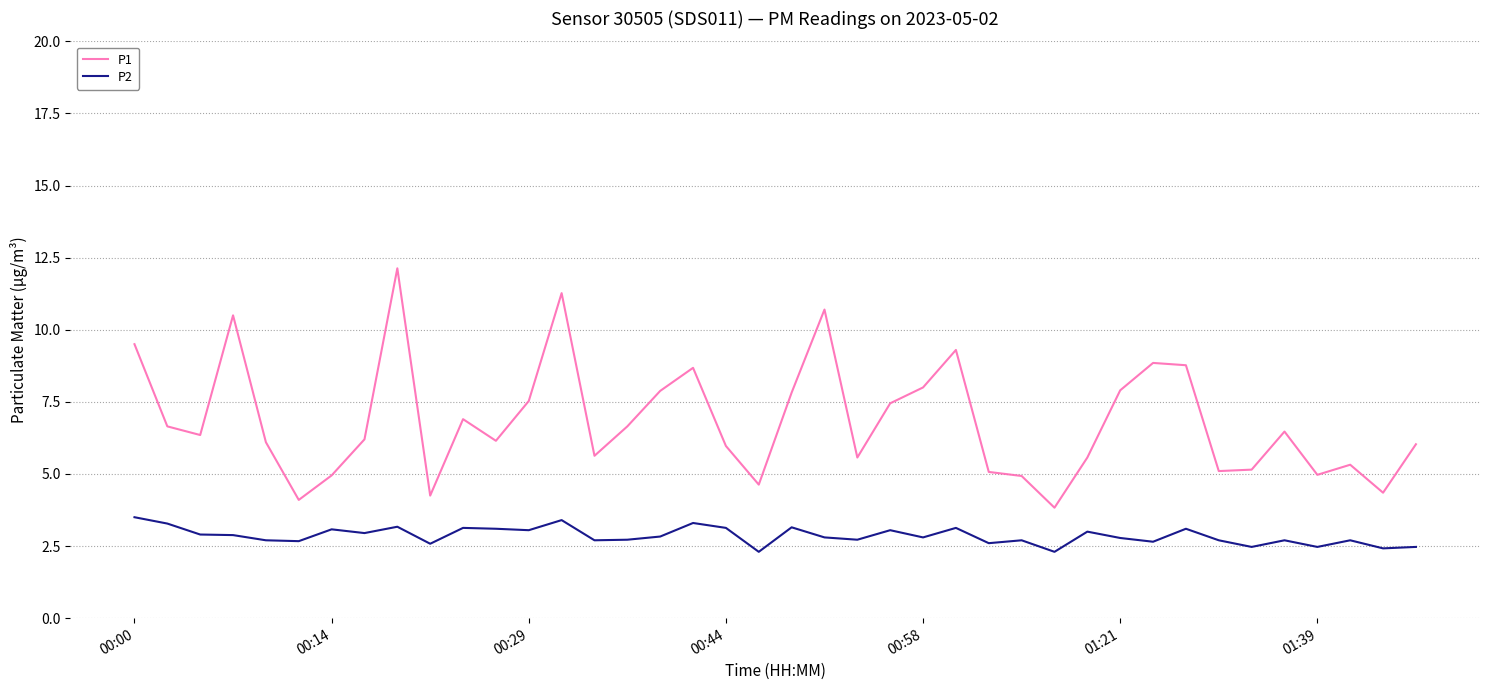

In P1, how many points are higher than both neighbors (excluding endpoints)?

10